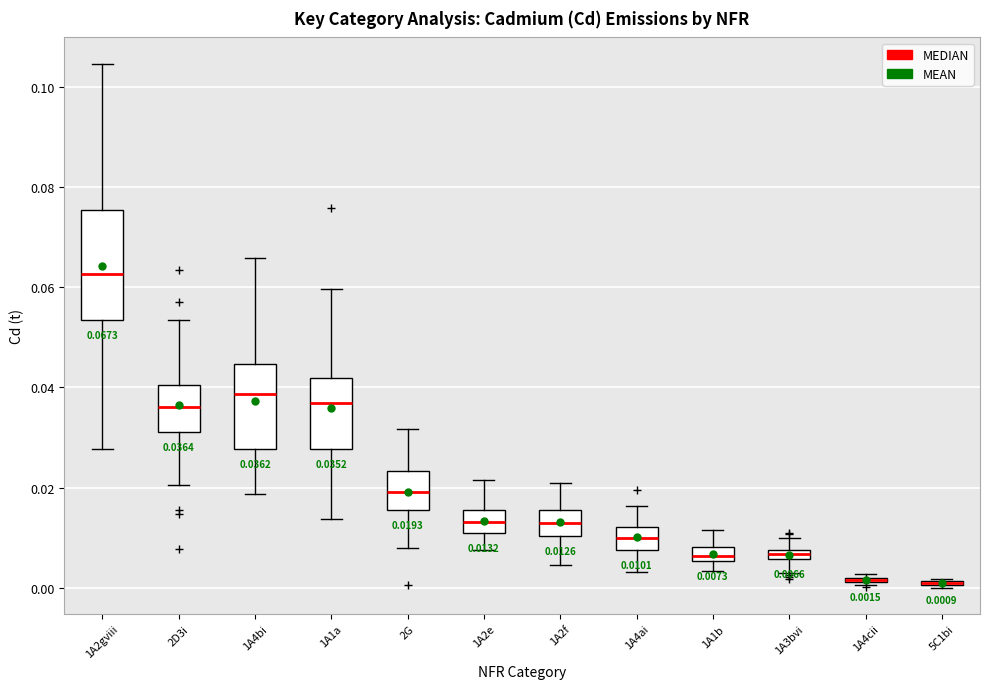

Which box is the tallest, from its lower edge to its upper edge?

1A2gviii